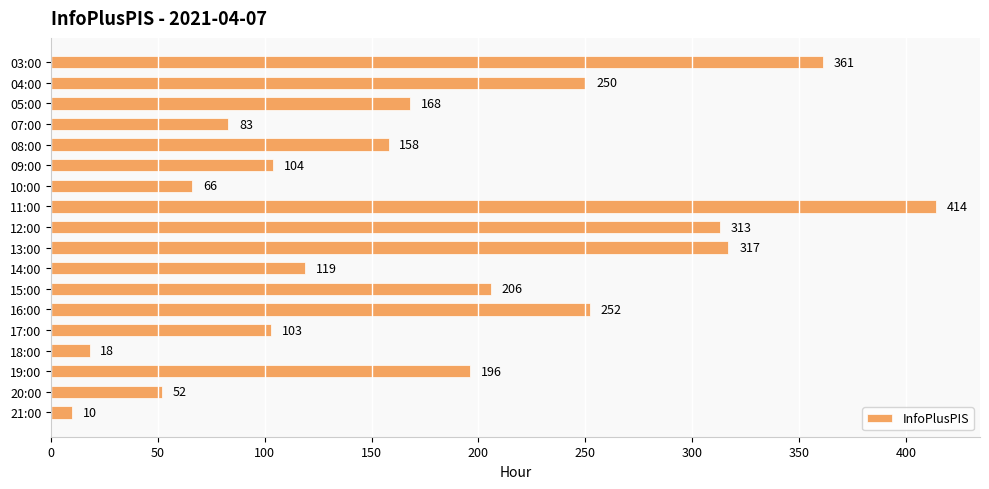

Is it true that the value at 15:00 is 206?

True